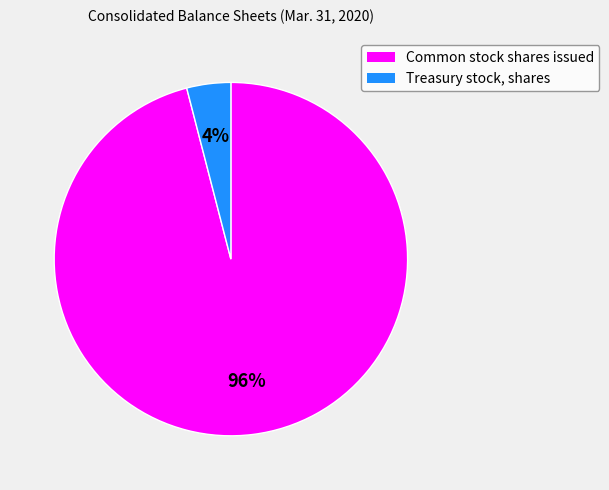

To the nearest percent, what is the difference between the largest and smallest slice percentages?

92%